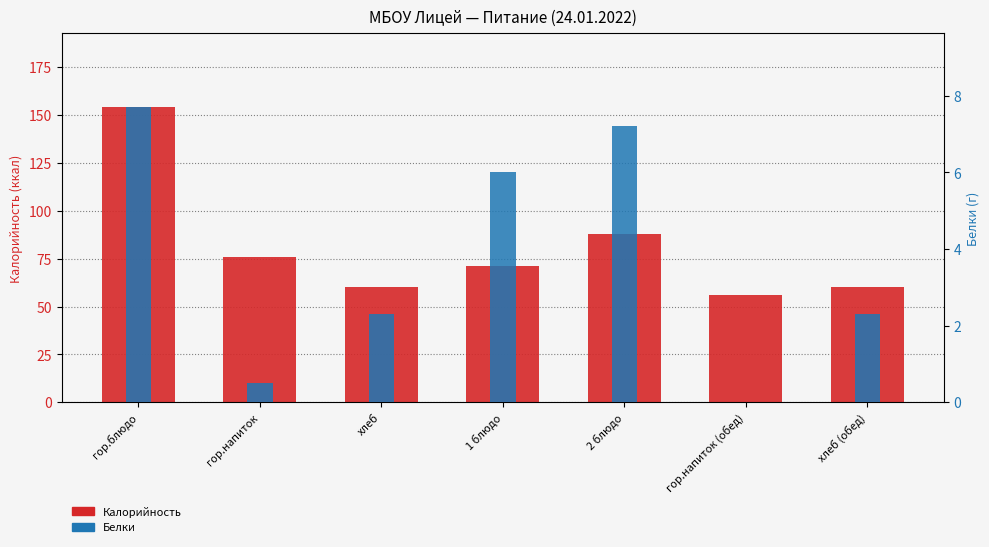

The value of Белки at хлеб (обед) is 2.3. True or false?

True